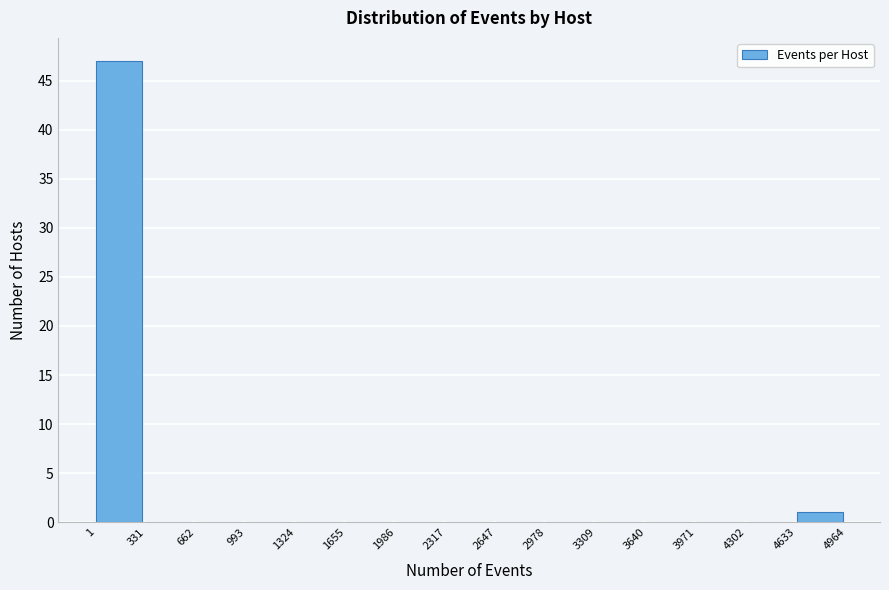

Reading left to right, transcribe this chart: for each bar, give the range it covers on the x-axis and its height. The values are not printed on the chart, so give them approximately, as read against the axis.

1 to 331: 47
331 to 662: 0
662 to 993: 0
993 to 1324: 0
1324 to 1655: 0
1655 to 1986: 0
1986 to 2317: 0
2317 to 2647: 0
2647 to 2978: 0
2978 to 3309: 0
3309 to 3640: 0
3640 to 3971: 0
3971 to 4302: 0
4302 to 4633: 0
4633 to 4964: 1